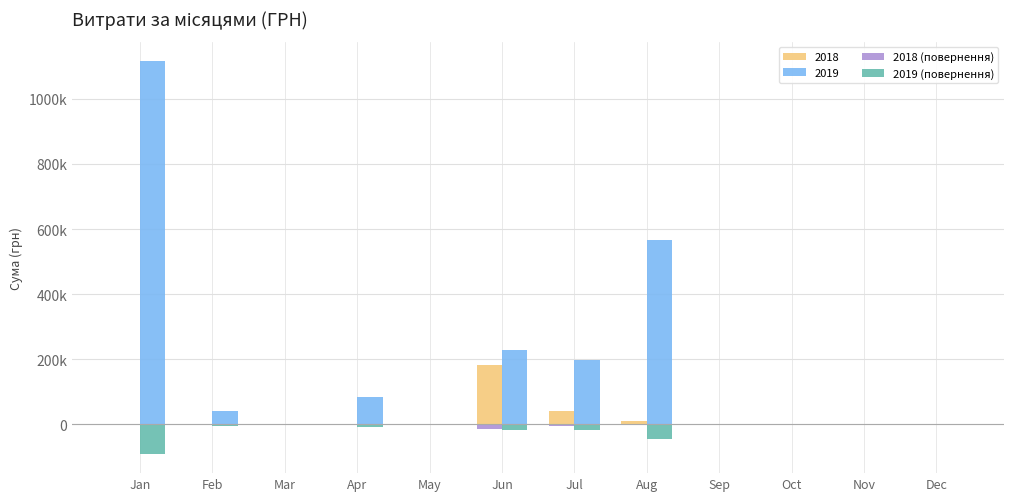

Are the bars grouped side by side (vs. stacked)?

Yes